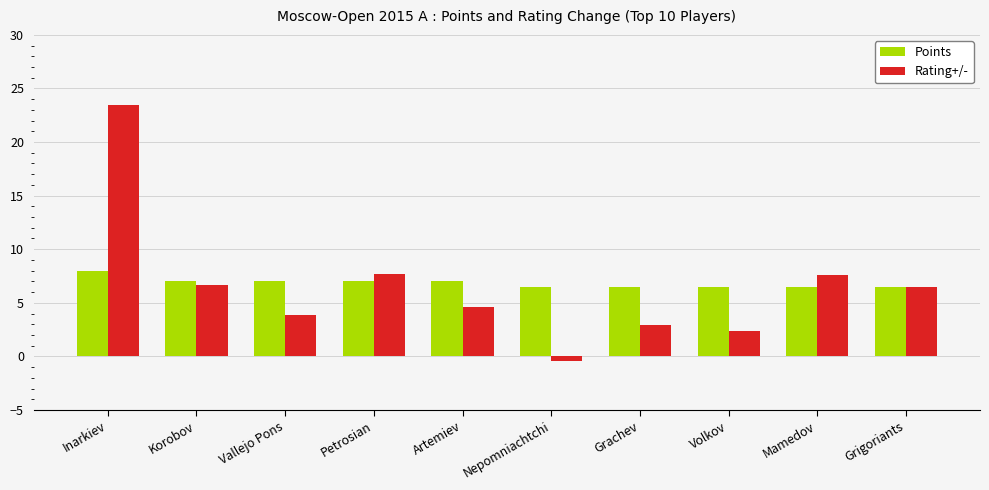

Which series has the largest range (max minus min)?

Rating+/-